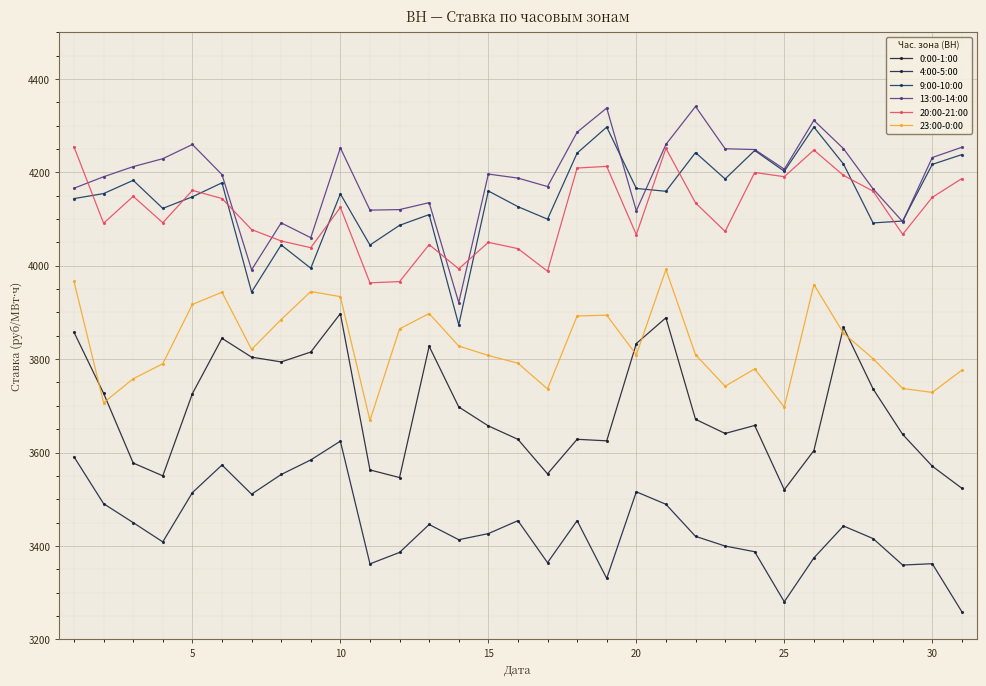

Reading right to left, extract all data points from this chart.

0:00-1:00: 3523.4	3570.7	3638.8	3736.2	3868.1	3604.2	3520.3	3657.9	3640.8	3671.1	3888.6	3833.4	3625.0	3628.3	3554.3	3628.2	3657.0	3697.6	3827.6	3546.3	3562.7	3897.5	3815.2	3794.1	3804.3	3844.6	3726.1	3550.0	3577.5	3726.8	3857.6
4:00-5:00: 3258.8	3361.8	3359.0	3415.7	3442.6	3374.2	3280.3	3387.5	3399.7	3420.4	3489.1	3515.8	3330.3	3454.0	3364.1	3454.0	3426.3	3413.2	3445.8	3386.0	3361.5	3624.3	3584.1	3552.9	3510.8	3573.2	3514.1	3408.6	3449.8	3490.4	3590.8
9:00-10:00: 4238.1	4217.2	4095.8	4091.8	4217.9	4297.1	4202.4	4246.9	4186.0	4242.4	4159.5	4165.6	4297.0	4241.4	4099.8	4126.6	4160.2	3873.6	4109.6	4086.6	4044.4	4153.9	3994.7	4044.6	3943.7	4177.7	4147.7	4122.9	4183.0	4154.6	4143.9
13:00-14:00: 4253.8	4231.9	4094.5	4164.7	4250.8	4311.4	4206.9	4249.0	4250.6	4341.2	4259.9	4117.8	4337.9	4286.2	4169.7	4187.8	4196.4	3921.1	4135.2	4120.3	4119.2	4252.5	4060.1	4091.9	3991.4	4195.3	4259.8	4229.3	4212.4	4190.7	4166.1
20:00-21:00: 4186.7	4146.6	4067.3	4159.8	4193.6	4247.8	4190.8	4199.7	4073.6	4134.6	4251.6	4066.6	4212.9	4209.4	3988.4	4036.7	4050.2	3993.4	4045.3	3966.1	3963.5	4125.0	4038.7	4053.1	4077.6	4144.1	4161.5	4092.2	4148.7	4091.1	4254.6
23:00-0:00: 3776.3	3728.8	3737.1	3801.0	3855.6	3959.8	3697.1	3779.1	3741.9	3809.5	3992.0	3809.3	3894.2	3892.5	3736.1	3791.3	3807.8	3828.1	3897.7	3864.9	3668.7	3933.8	3944.8	3884.8	3820.8	3943.4	3917.2	3790.2	3757.9	3706.6	3966.3